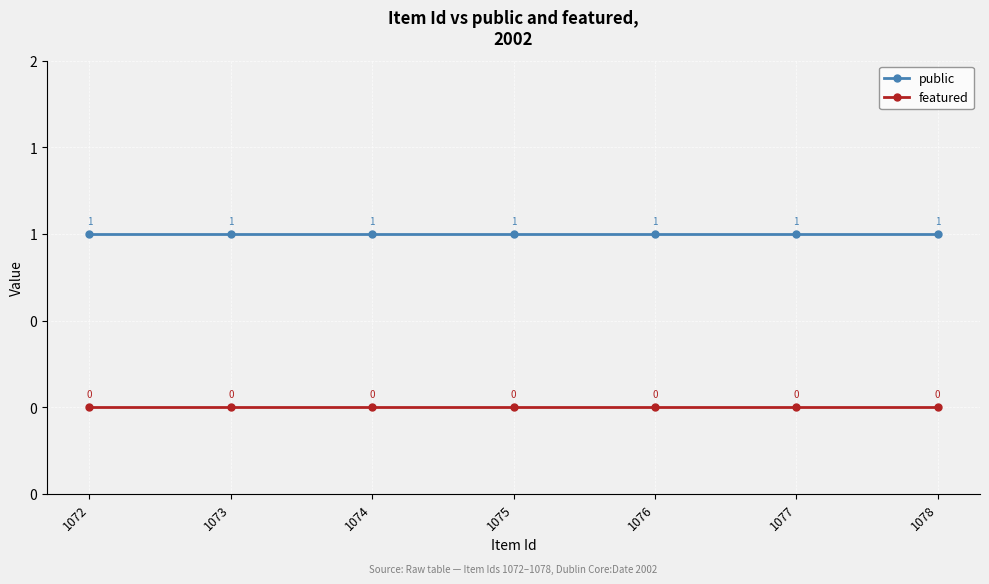

List the series in order of their peak value, highest first.

public, featured